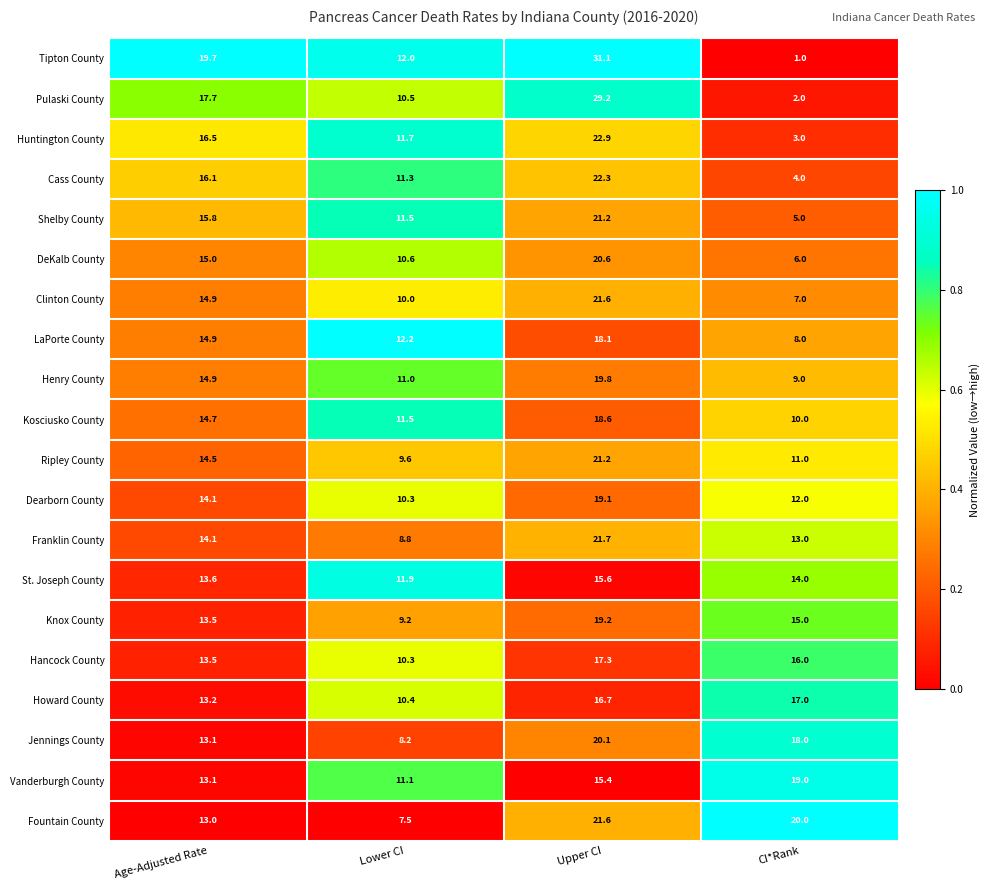

List the labels in order of St. Joseph County value, smallest first.

Lower CI, Age-Adjusted Rate, CI*Rank, Upper CI